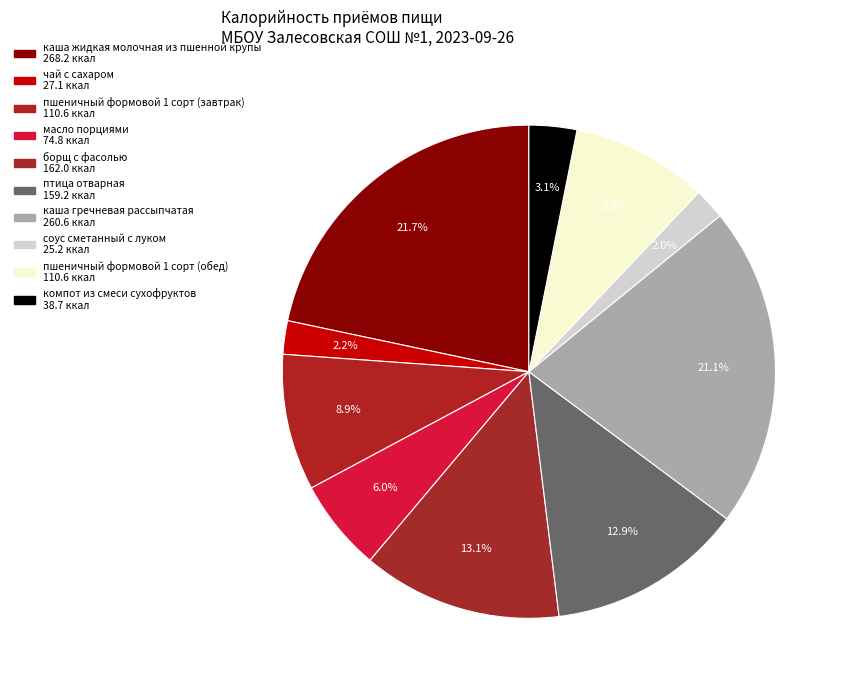

How many segments does this pie chart have?

10